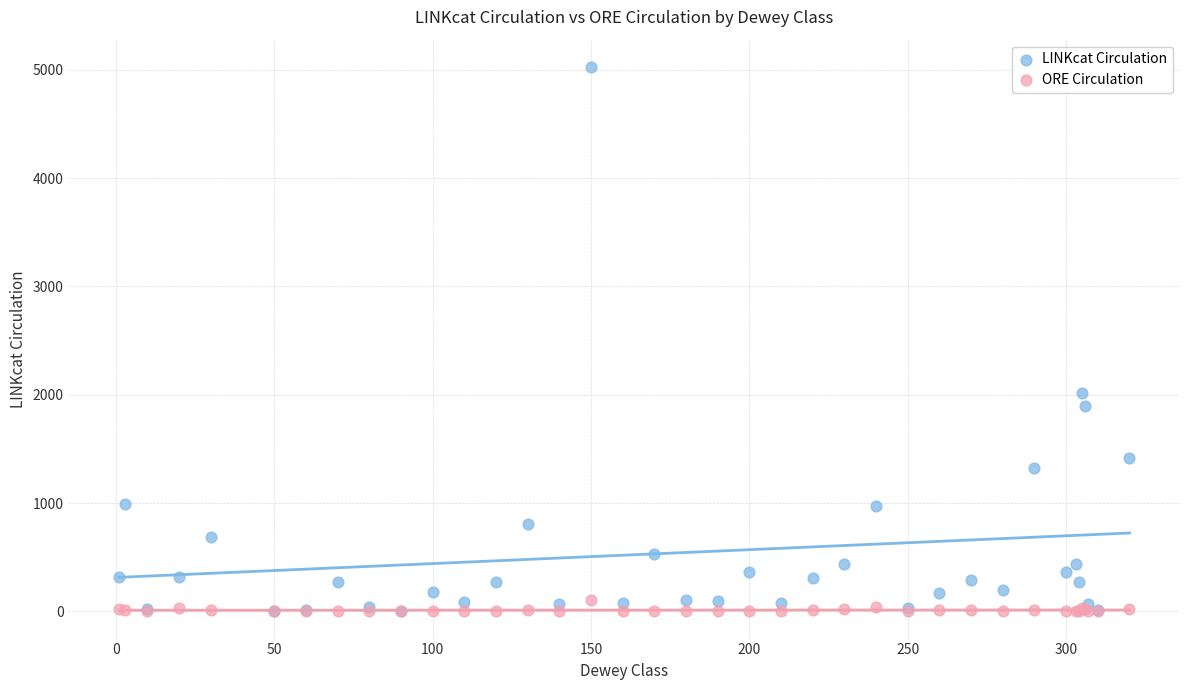

What are all the series names shown in the legend?

LINKcat Circulation, ORE Circulation